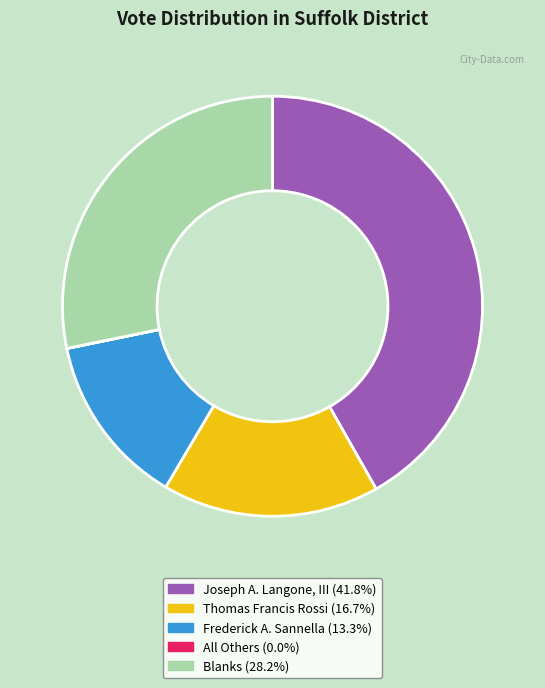

Does any single category account for the majority?

No